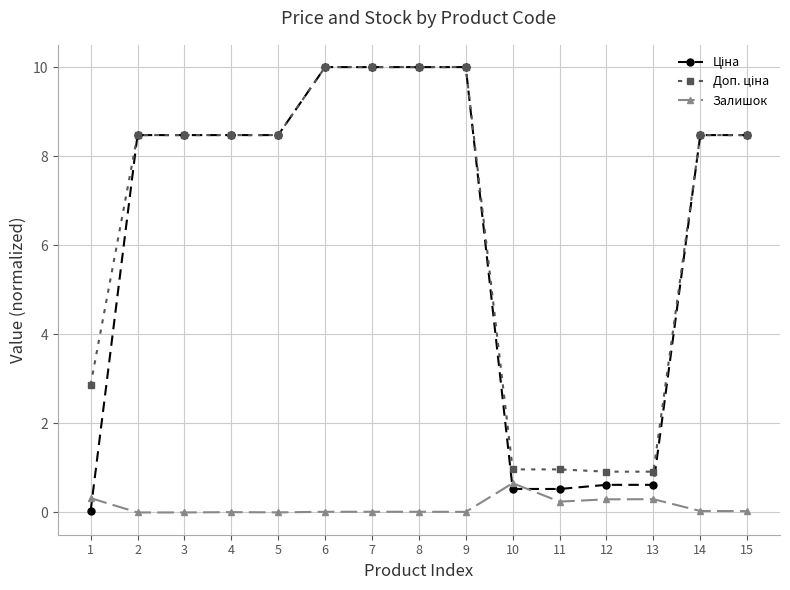

Is this an area chart (filled region under the line)?

No